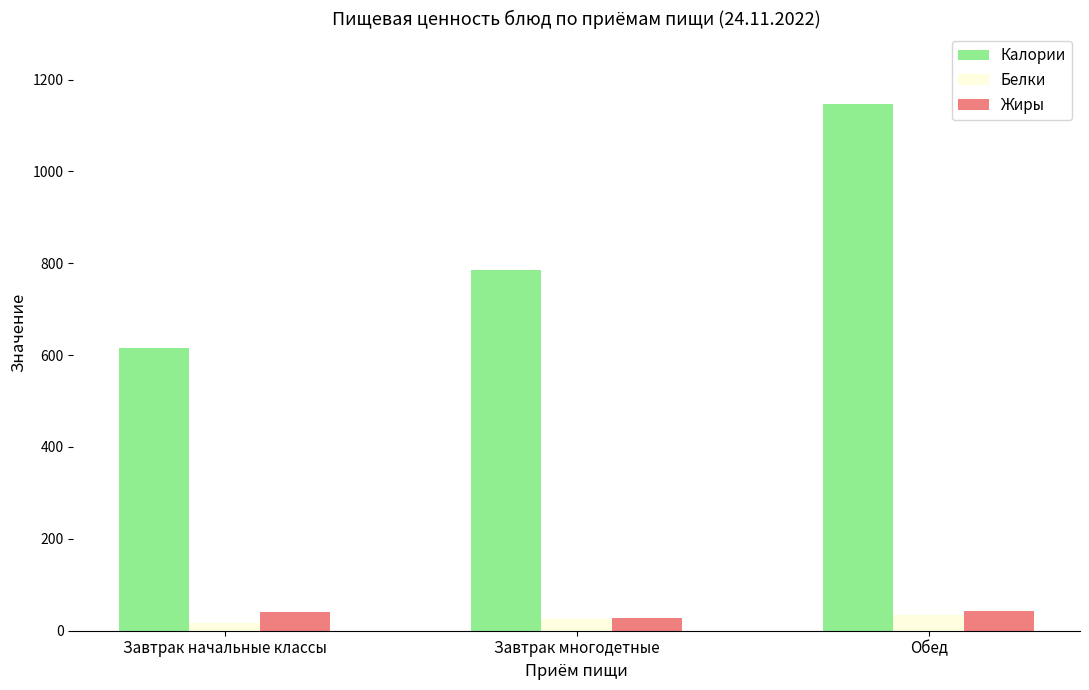

Is the value of Белки at Завтрак начальные классы greater than the value of Жиры at Завтрак многодетные?

No